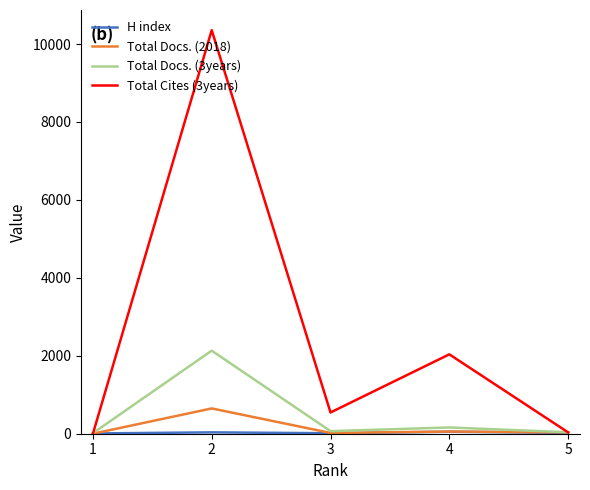

What is the spread (max minus min) of values at 2?

10320